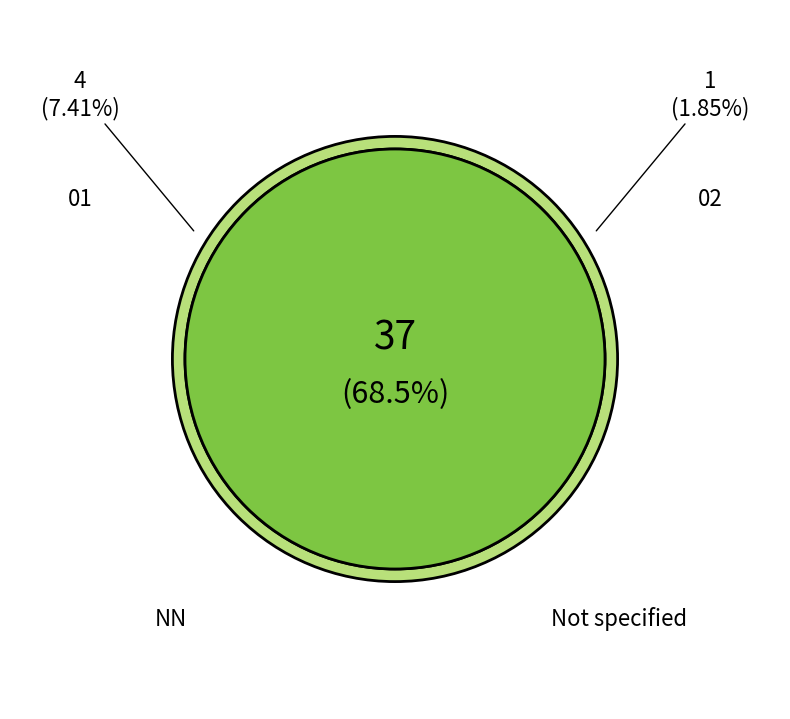

True or false: NN accounts for 82% of the total.

False